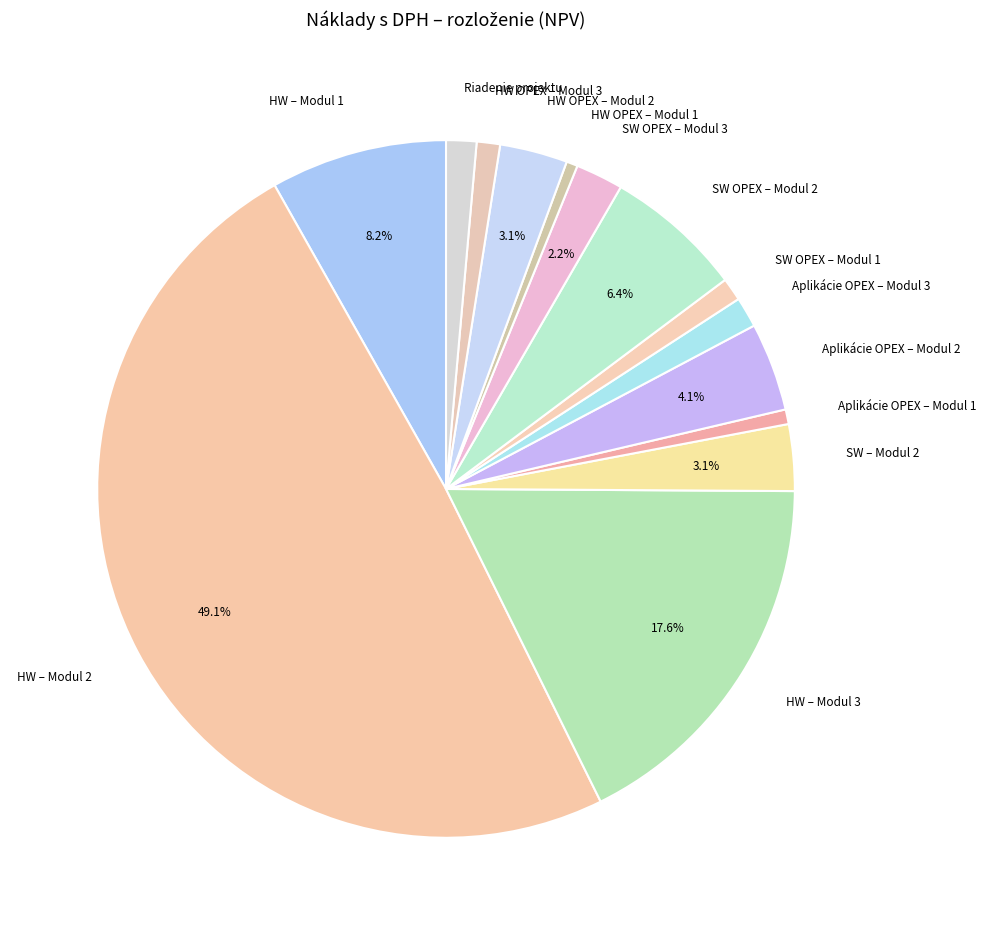

What portion of the pie excludes HW – Modul 1?

91.8%